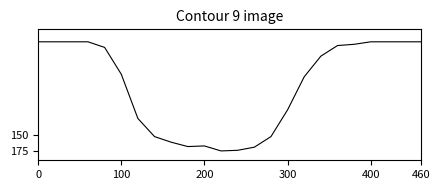

What is the difference between the maximum and minimum values?

175